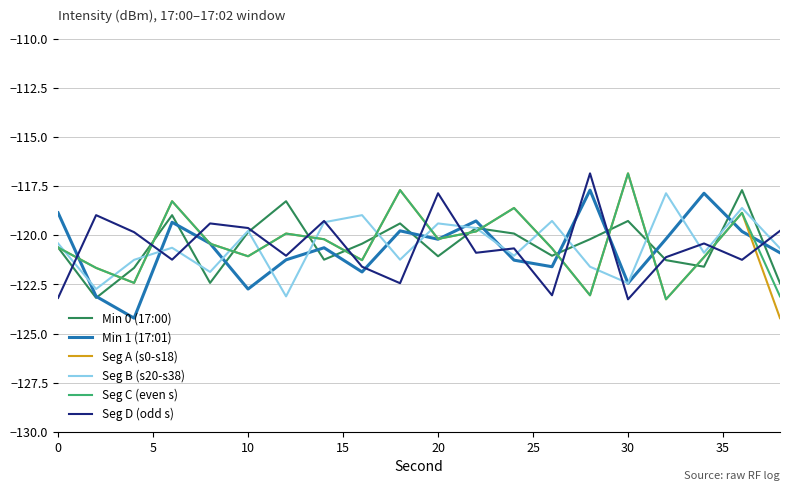

Which series ends up on top after the final intersection of Seg D (odd s) and Seg C (even s)?

Seg D (odd s)